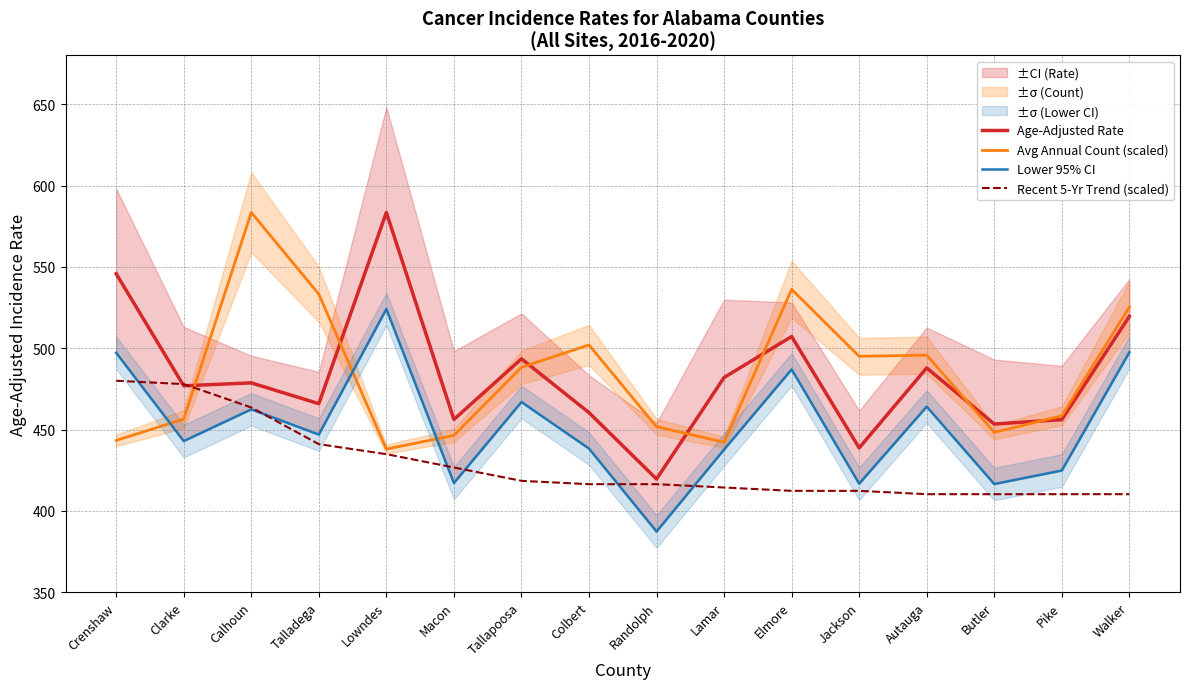

Is the value of Lower 95% CI at Calhoun greater than the value of Recent 5-Yr Trend (scaled) at Jackson?

Yes